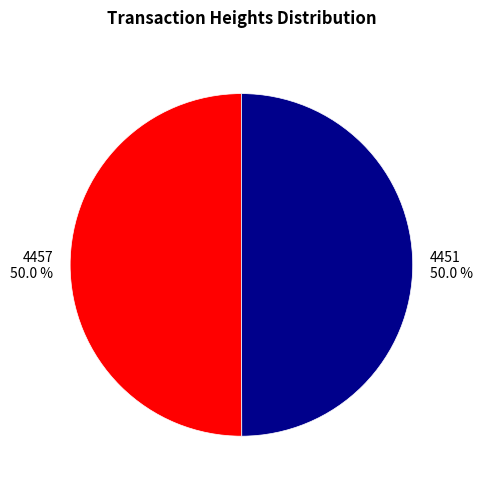

How many slices are in this pie chart?

2